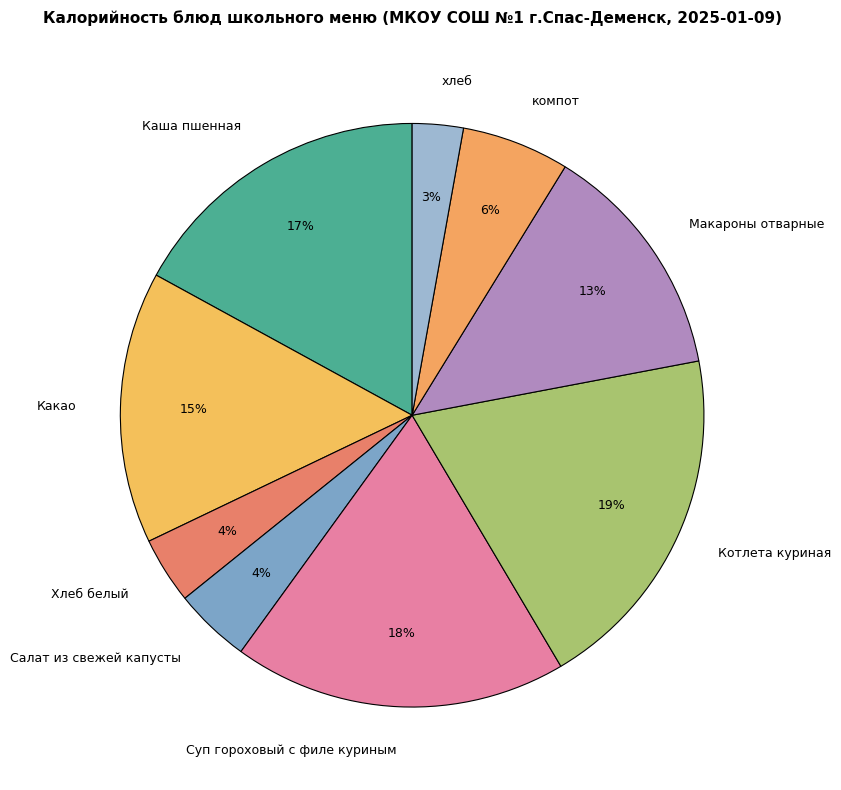

Count the number of slices in the pie.

9